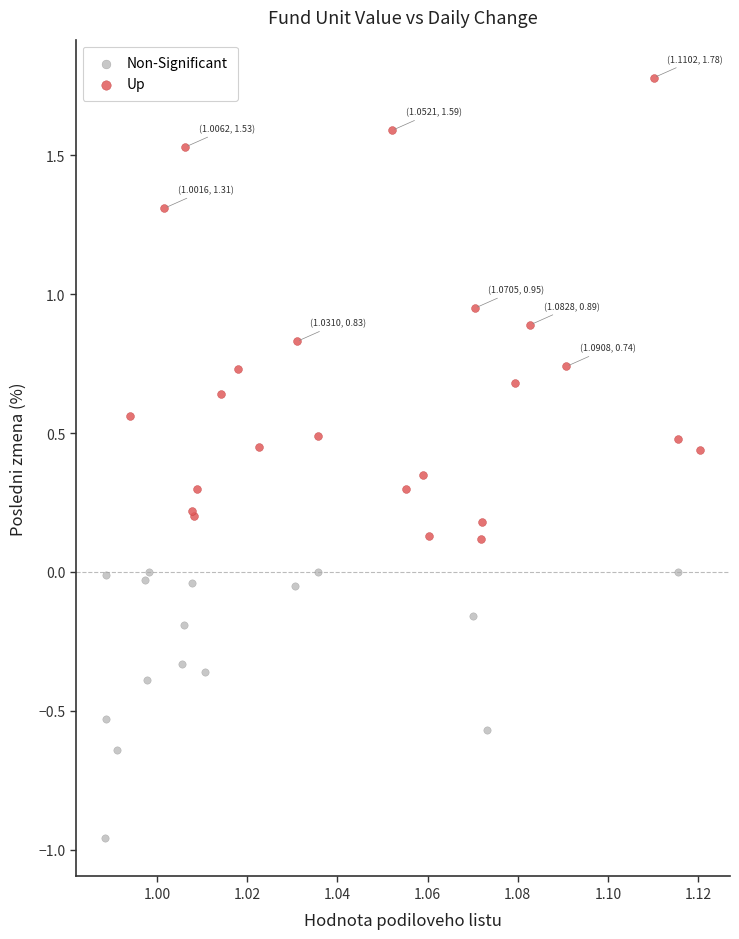

Which series reaches the maximum Y coordinate?

Up